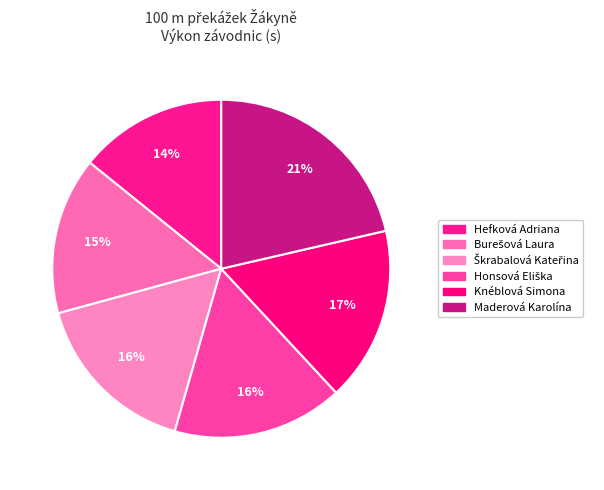

How many segments does this pie chart have?

6